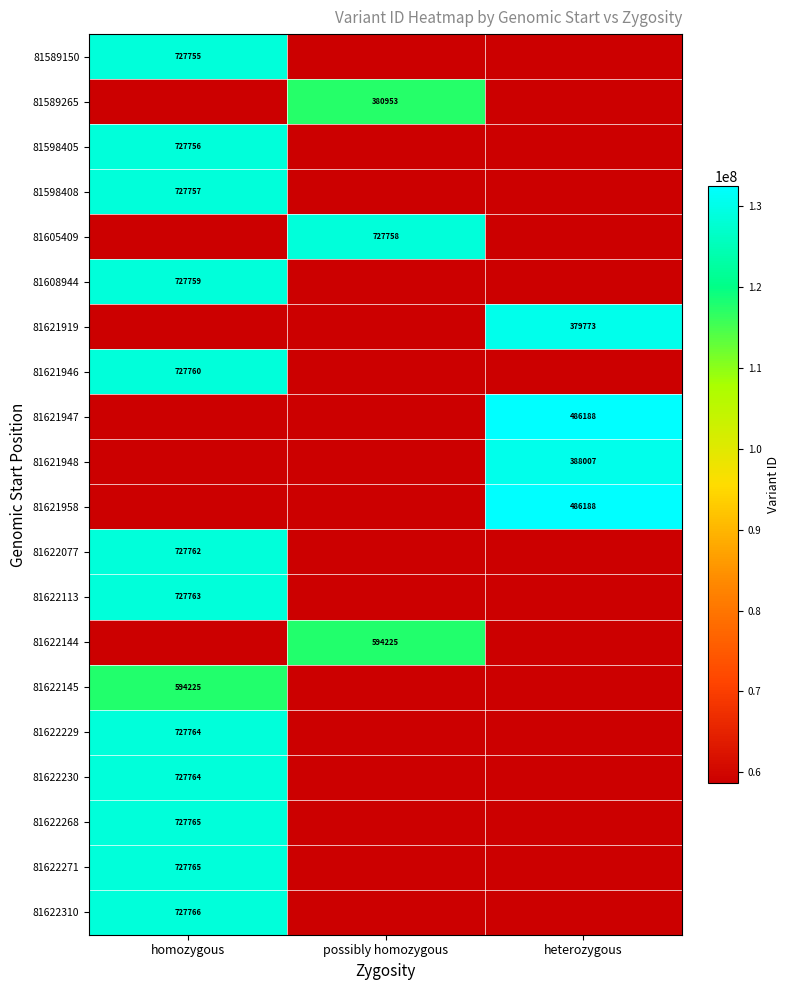

What is the greatest value displayed?

132486188.0